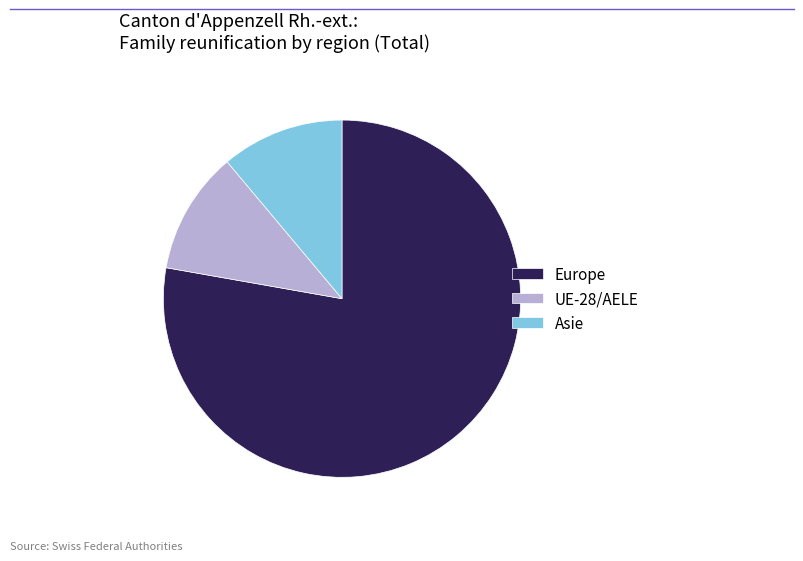

True or false: UE-28/AELE accounts for 1% of the total.

False